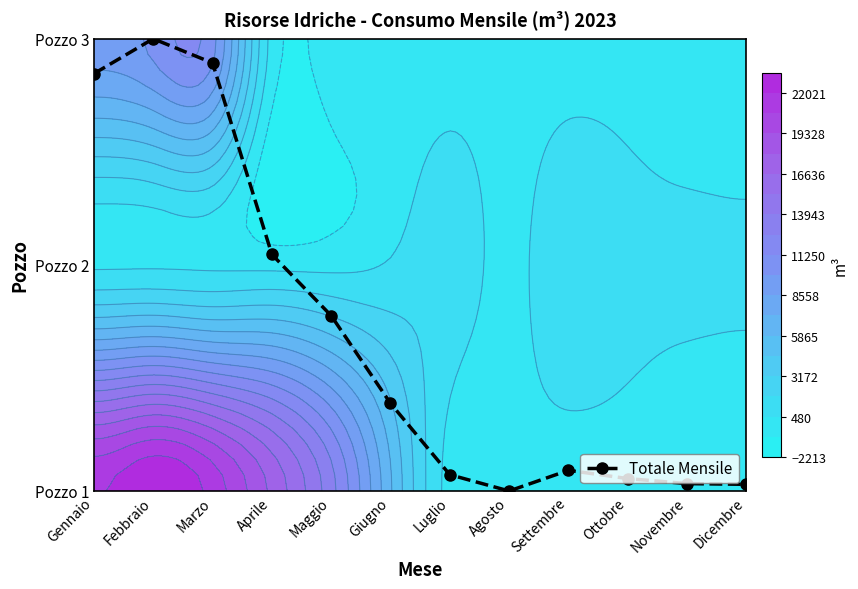

List the labels in order of value, smallest first.

Agosto, Dicembre, Novembre, Ottobre, Luglio, Settembre, Giugno, Maggio, Aprile, Gennaio, Marzo, Febbraio